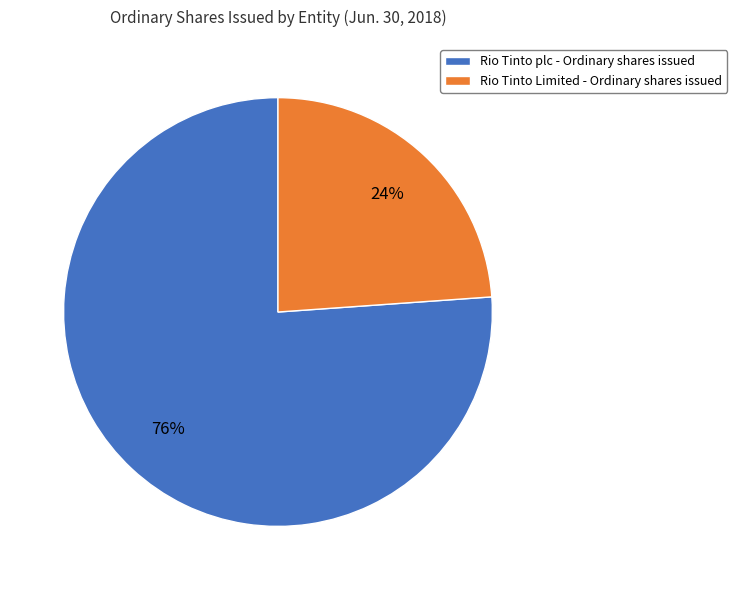

Combined, do Rio Tinto Limited - Ordinary shares issued and Rio Tinto plc - Ordinary shares issued account for over 50%?

Yes